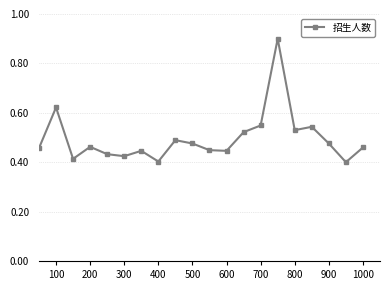

What is the sum of all values?

9.9